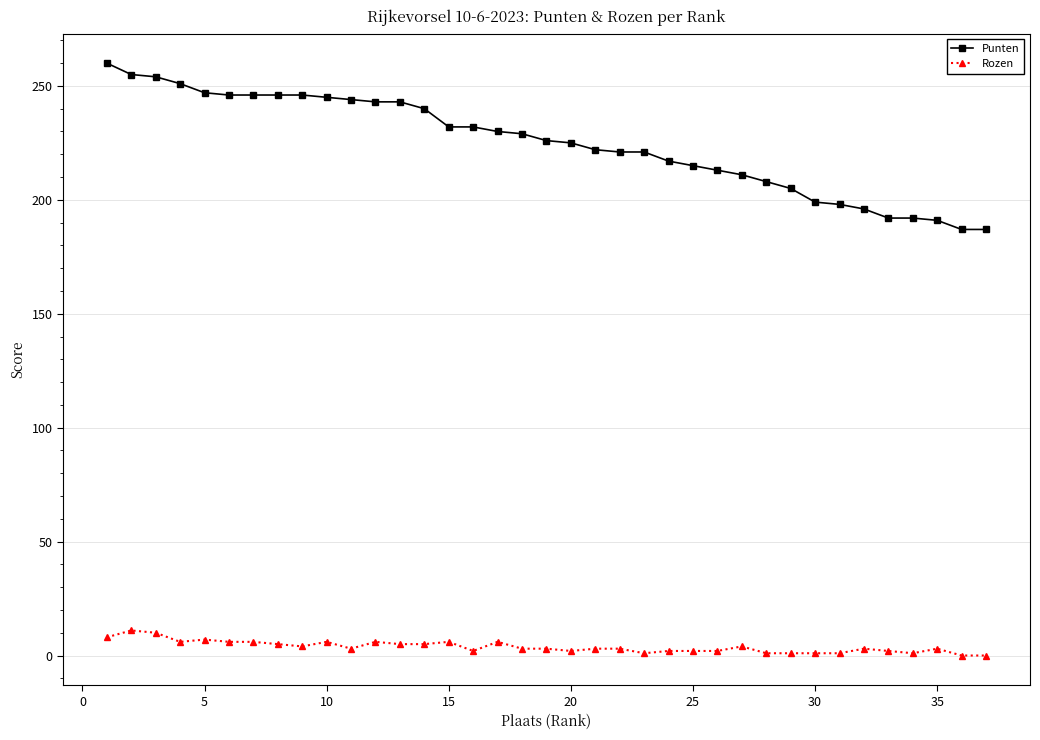

What is the maximum value for Rozen?

11